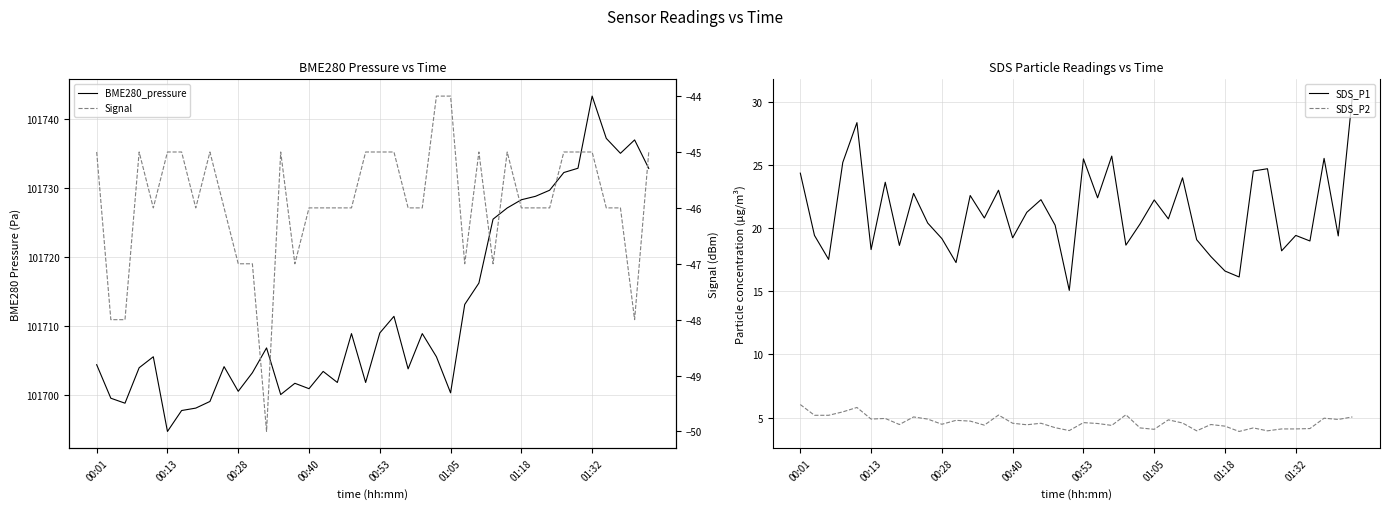

True or false: SDS_P1 and Signal intersect in this chart.

False